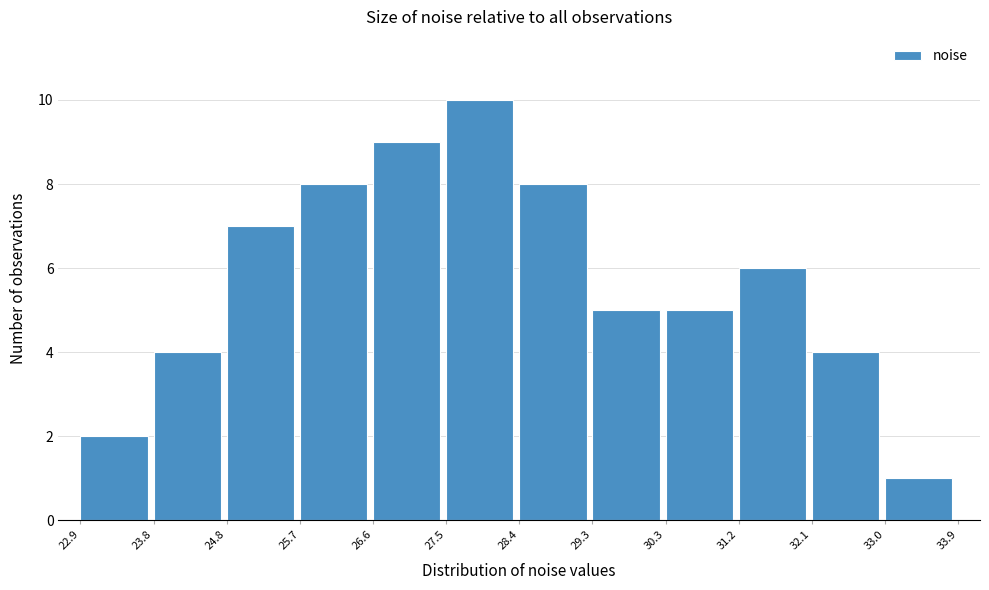

Reading left to right, transcribe this chart: for each bar, give the range it covers on the x-axis and its height. The values are not printed on the chart, so give them approximately, as read against the axis.

22.9 to 23.8: 2
23.8 to 24.8: 4
24.8 to 25.7: 7
25.7 to 26.6: 8
26.6 to 27.5: 9
27.5 to 28.4: 10
28.4 to 29.3: 8
29.3 to 30.3: 5
30.3 to 31.2: 5
31.2 to 32.1: 6
32.1 to 33.0: 4
33.0 to 33.9: 1